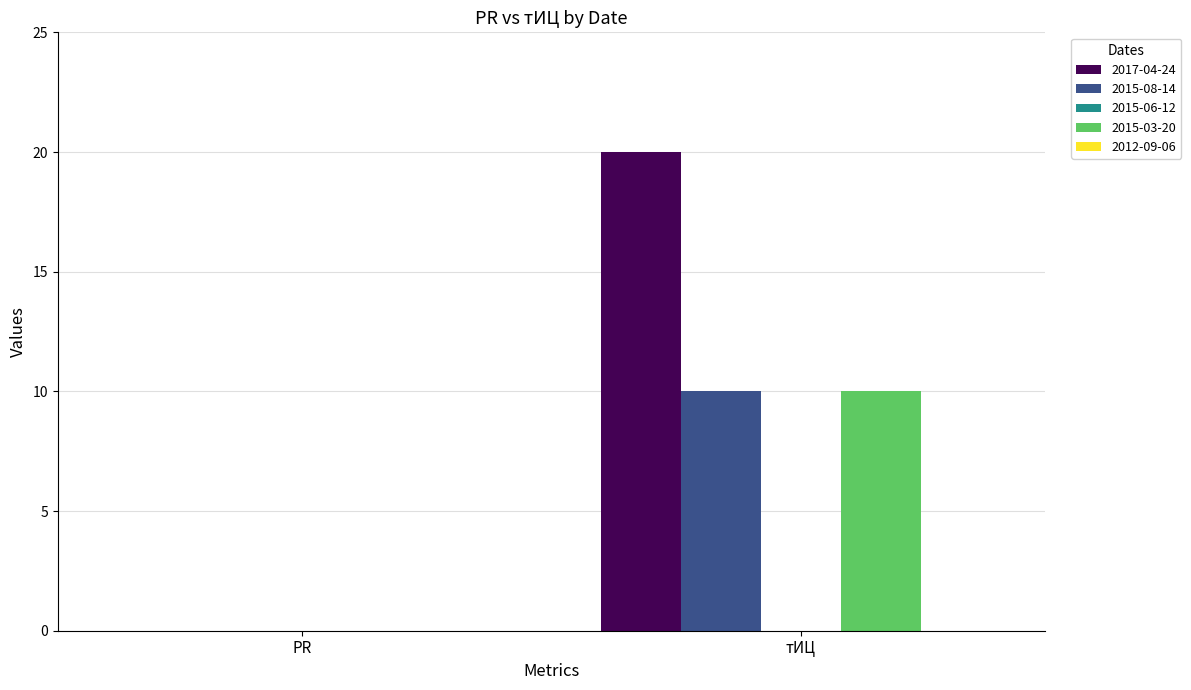

How many groups of bars are there?

2